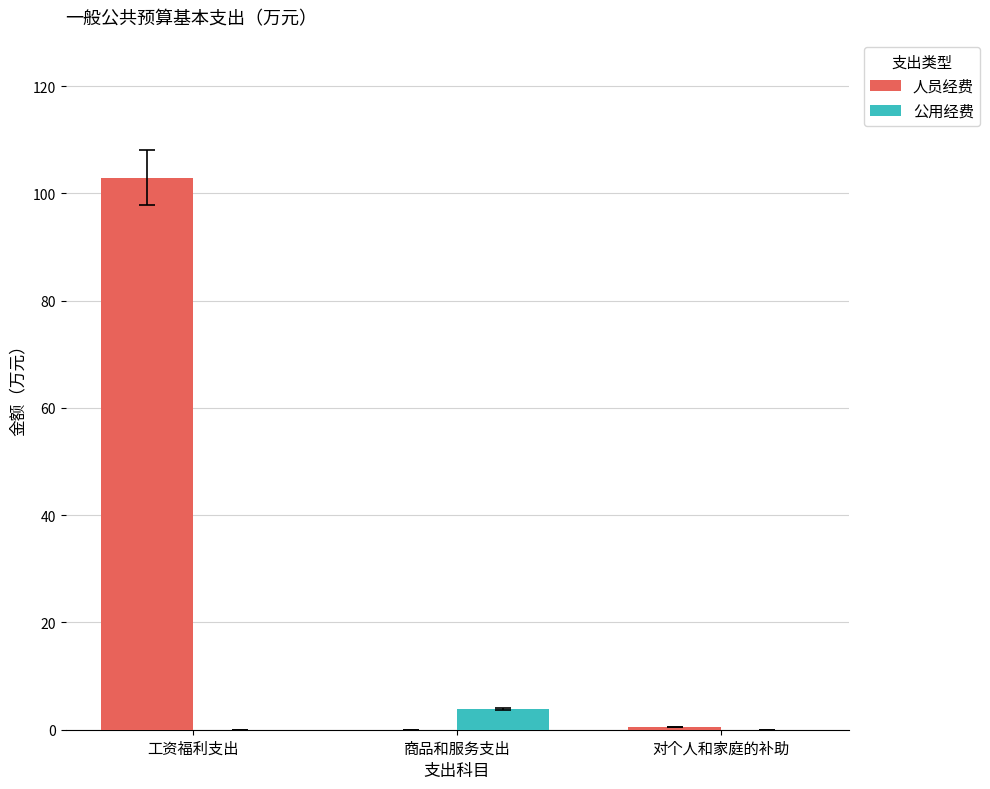

The value of 公用经费 at 商品和服务支出 is 3.8. True or false?

True